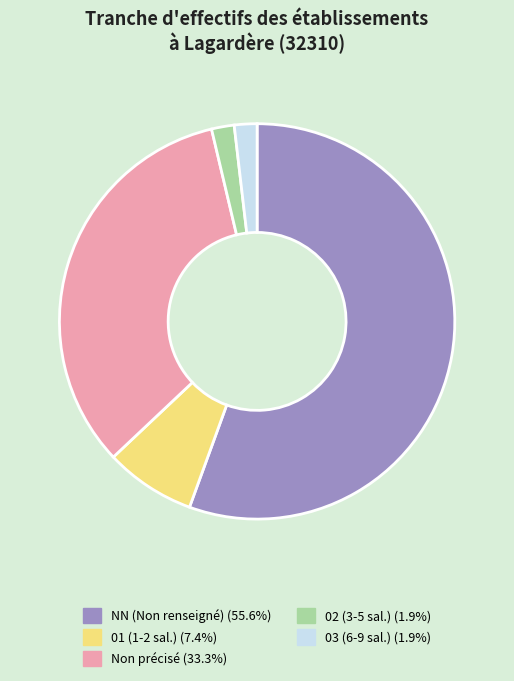

Is 03 (6-9 sal.) (1.9%) the majority of the pie?

No